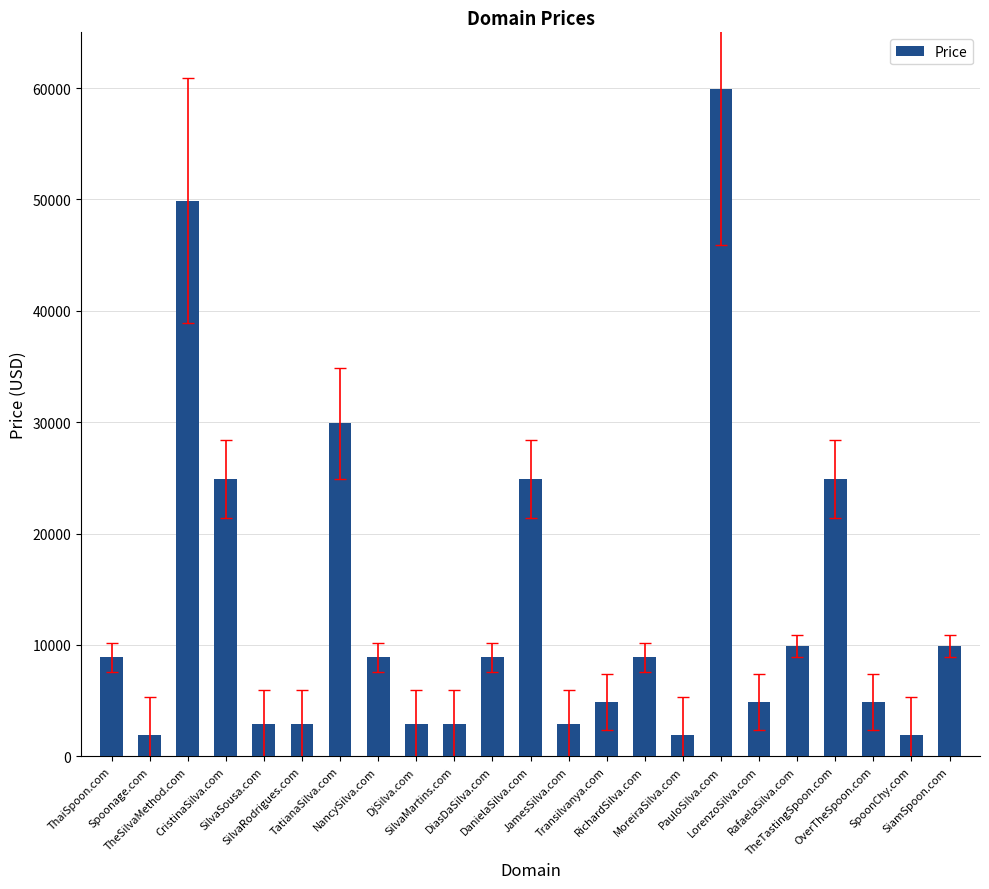

Reading left to right, extract all data points from this chart.

ThaiSpoon.com=8888	Spoonage.com=1888	TheSilvaMethod.com=49888	CristinaSilva.com=24888	SilvaSousa.com=2888	SilvaRodrigues.com=2888	TatianaSilva.com=29888	NancySilva.com=8888	DjSilva.com=2888	SilvaMartins.com=2888	DiasDaSilva.com=8888	DanielaSilva.com=24888	JamesSilva.com=2888	Transilvanya.com=4888	RichardSilva.com=8888	MoreiraSilva.com=1888	PauloSilva.com=59888	LorenzoSilva.com=4888	RafaelaSilva.com=9888	TheTastingSpoon.com=24888	OverTheSpoon.com=4888	SpoonChy.com=1888	SiamSpoon.com=9888